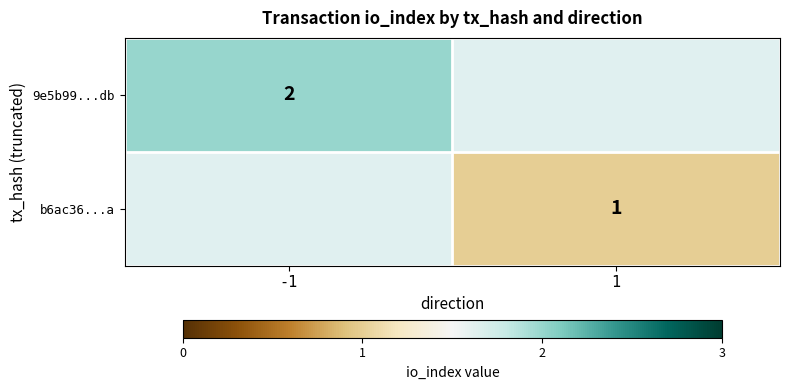

Is it true that 9e5b99...db equals 2 at -1?

True